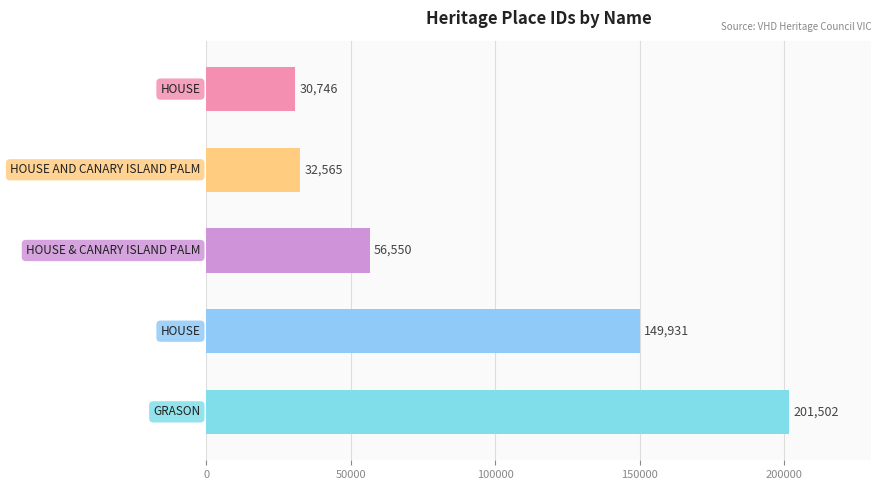

What is the difference between the maximum and second lowest values?

168937